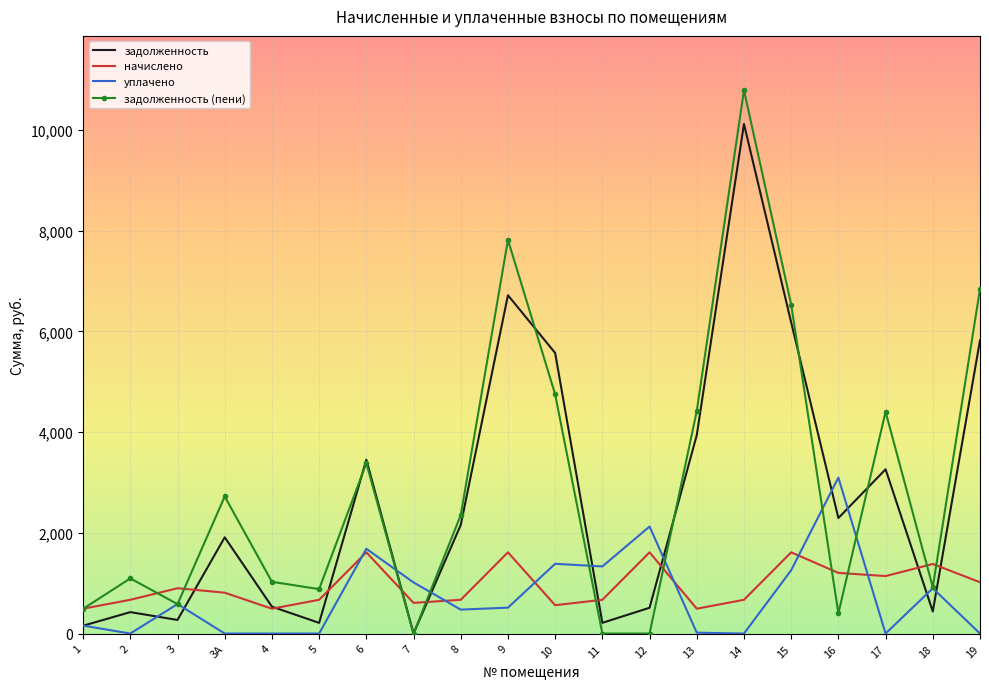

Is it true that начислено equals 493.3 at 4?

True